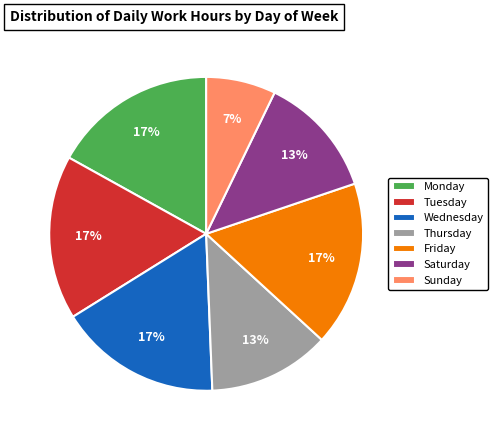

Is Friday the majority of the pie?

No